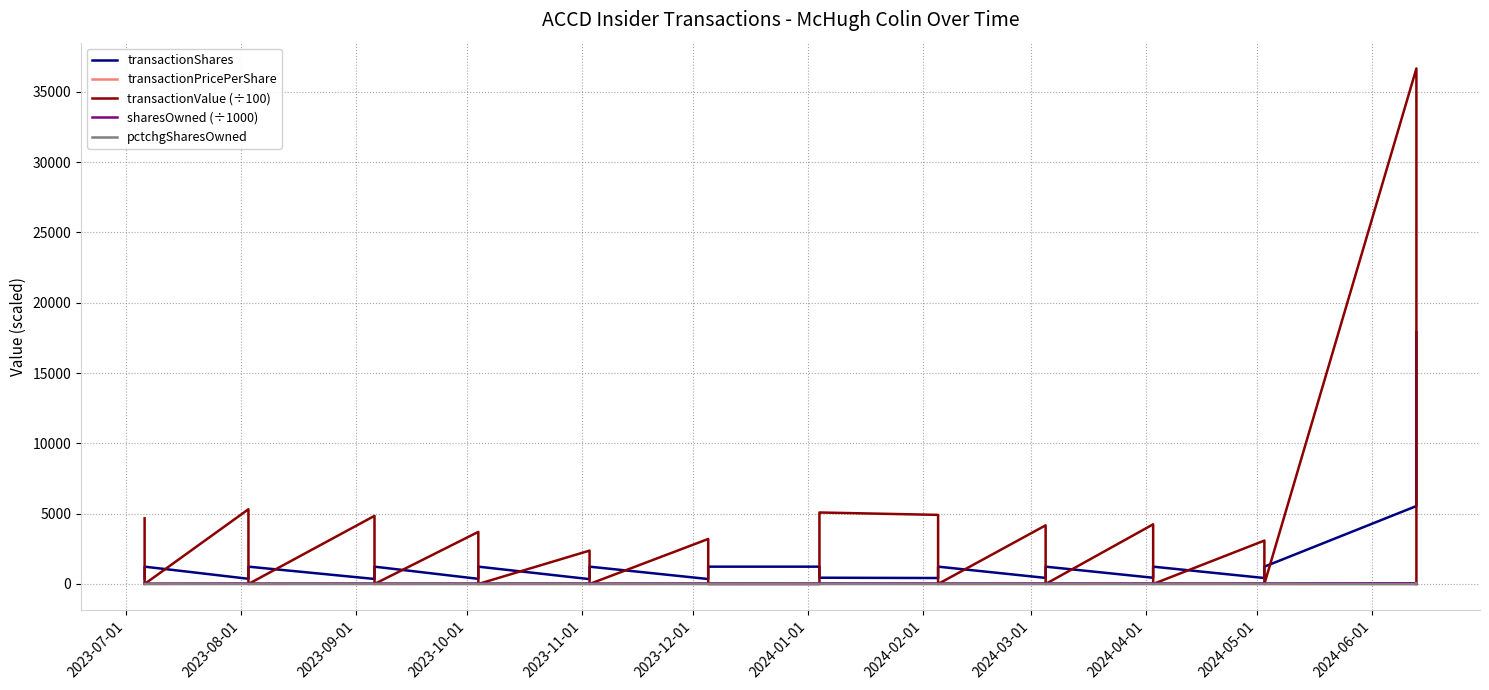

At how many categories does at least one series exceed 11868?

2